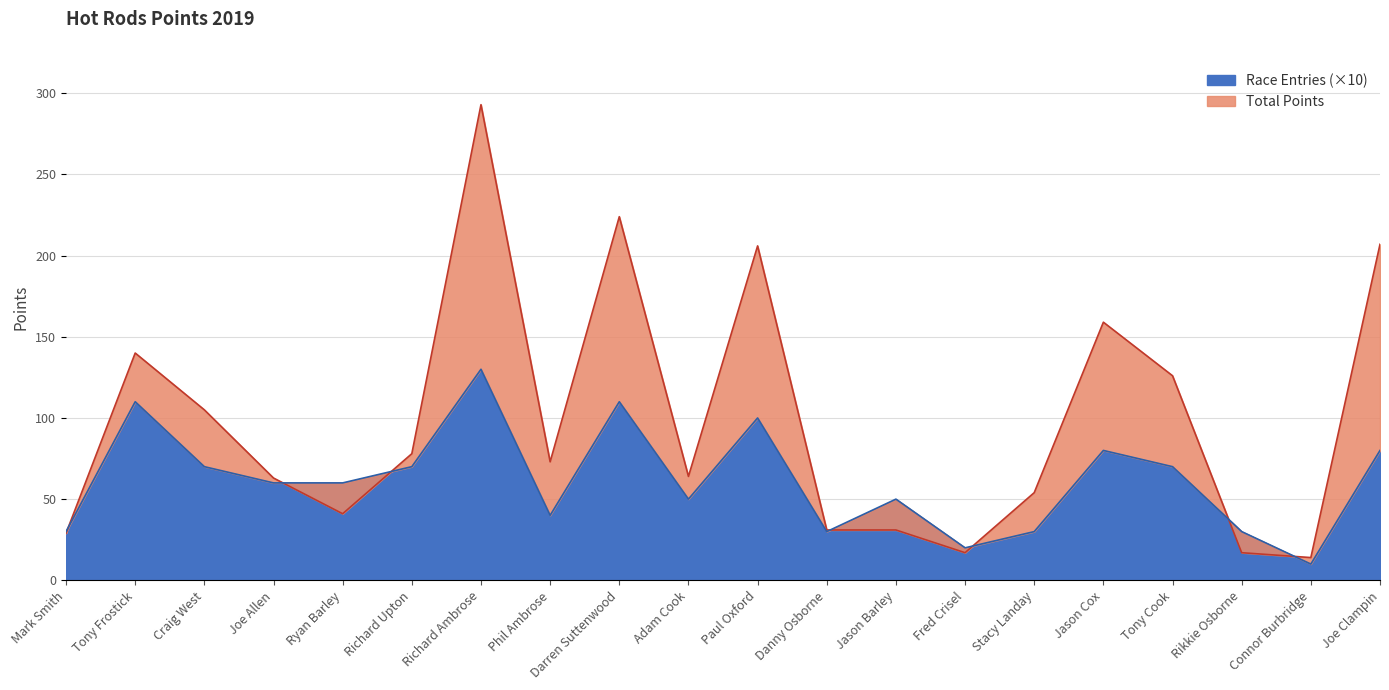

Between Richard Ambrose and Connor Burbridge, which is larger?

Richard Ambrose